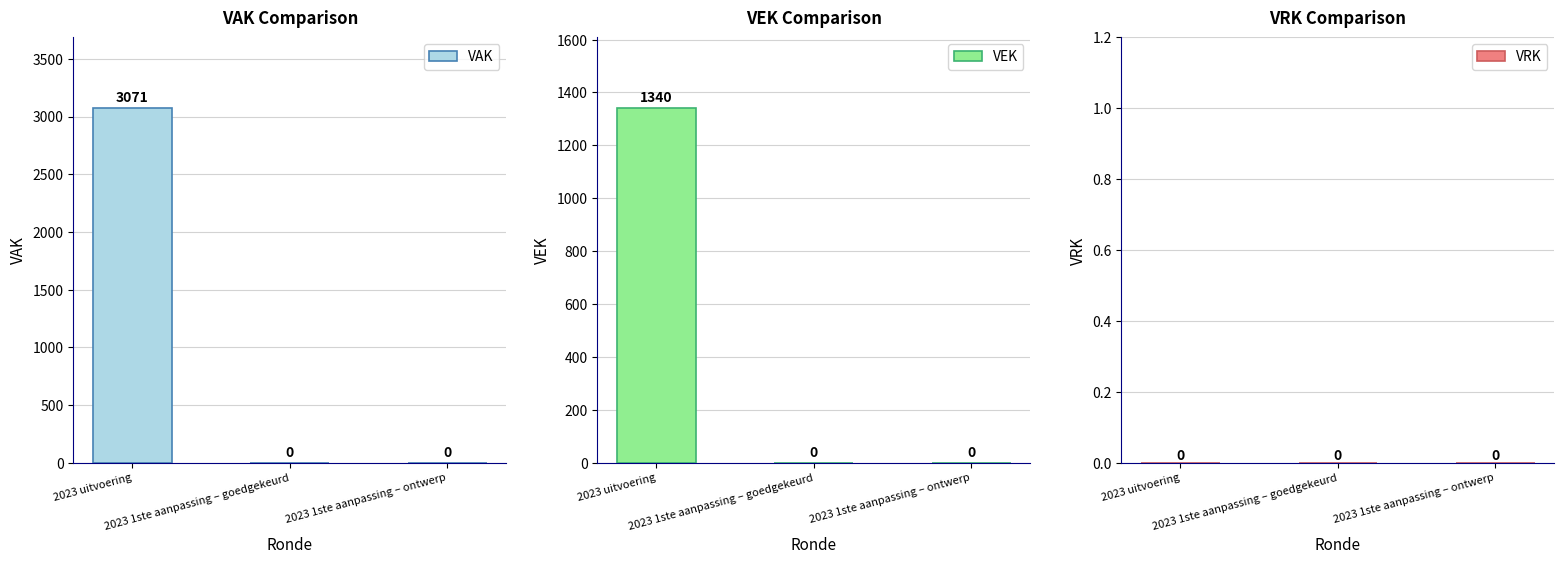

What is the spread (max minus min) of values at 2023 uitvoering?

3071